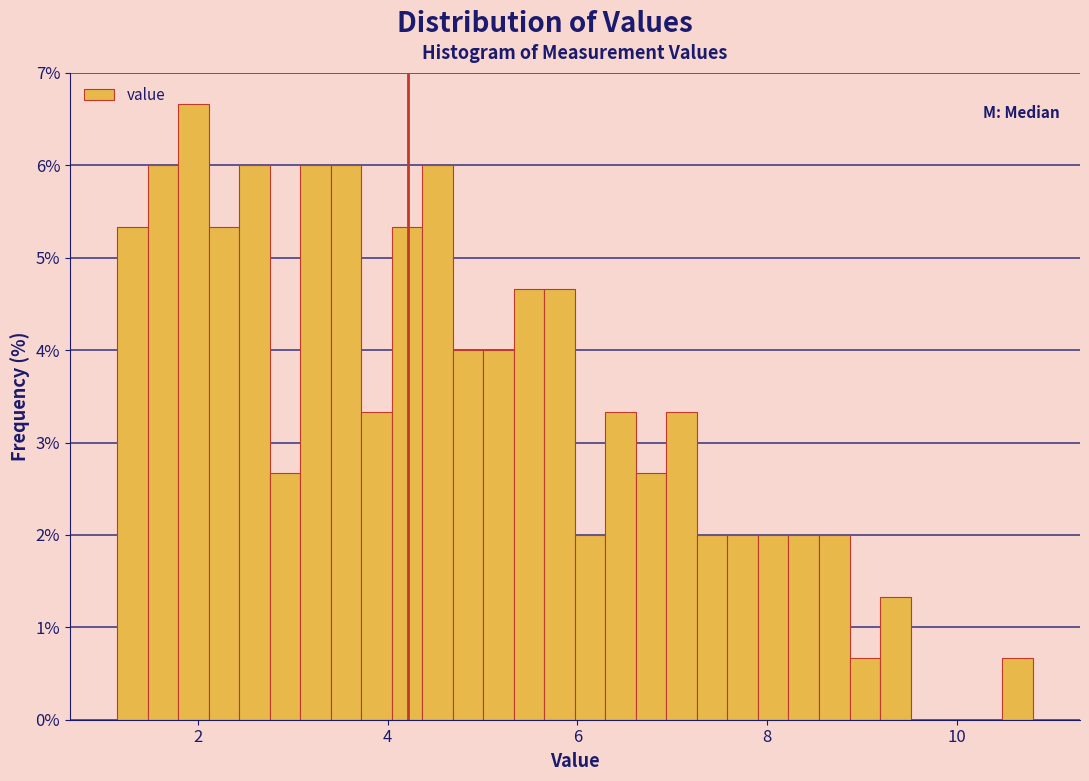

Around what value on the x-axis is the tallest bar? Give the approximate position of its centre, as read against the axis.

2.0